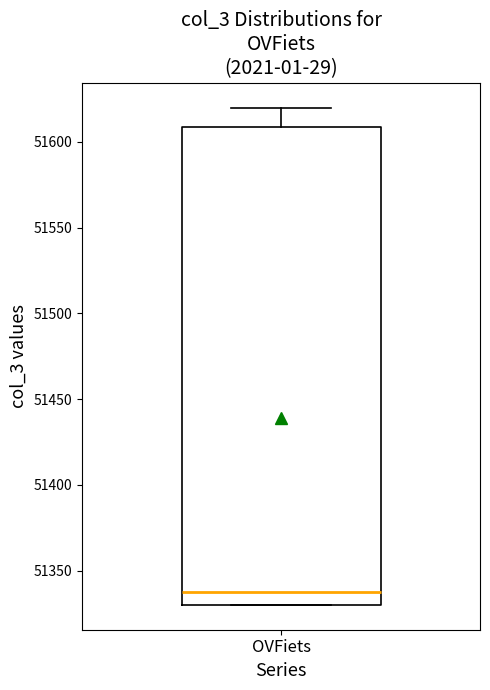

Where does the median line of the box for OVFiets sit on the y-axis? The values are not printed on the chart, so give them approximately, as read against the axis.

51340